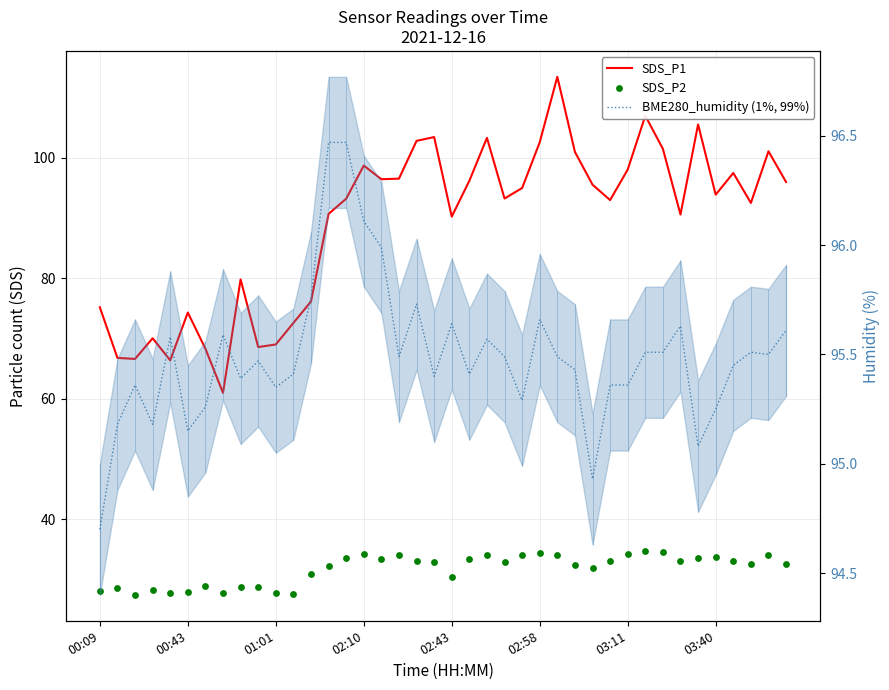

What is the total value across all series at 8?

203.9